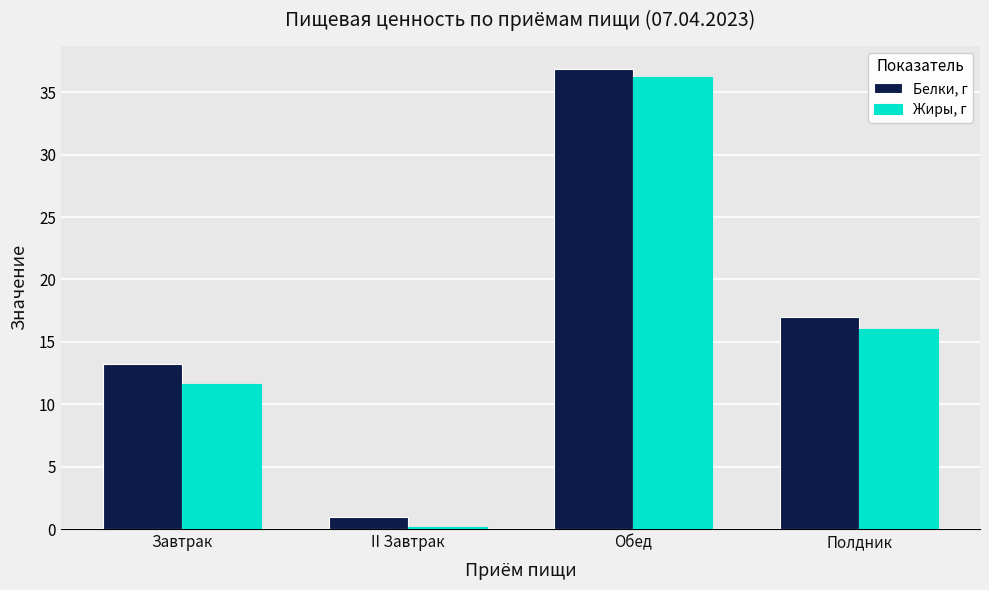

Which series has the largest total across all categories?

Белки, г